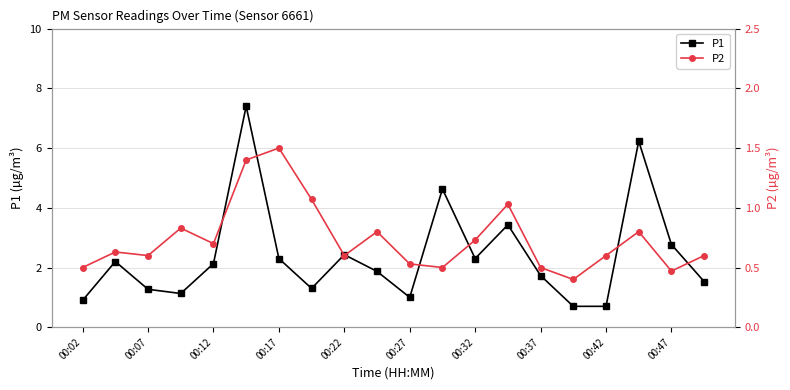

Rank the series by their maximum value, from highest to lowest.

P1, P2